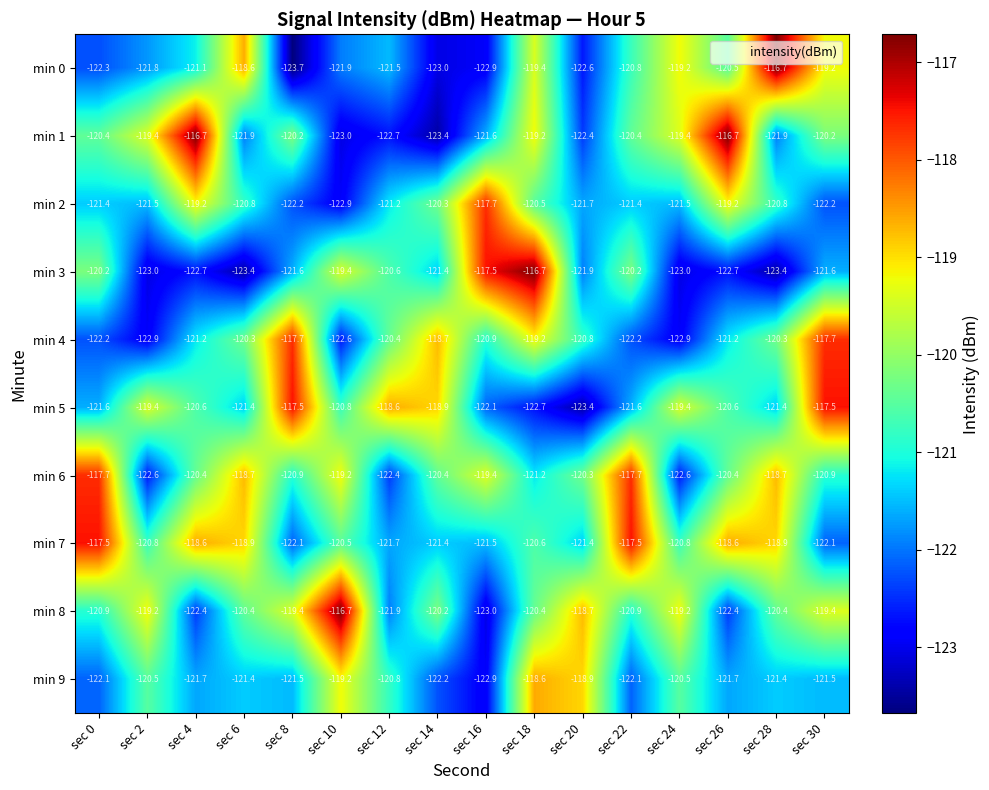

At which label does min 5 first exceed -120?

sec 2